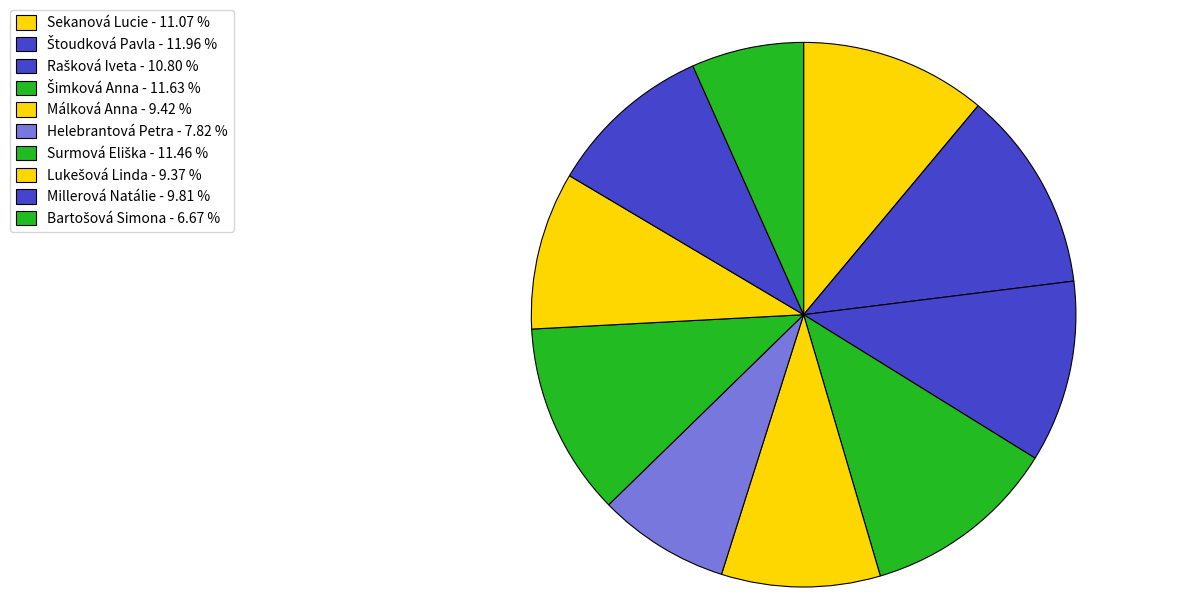

Count the number of slices in the pie.

10